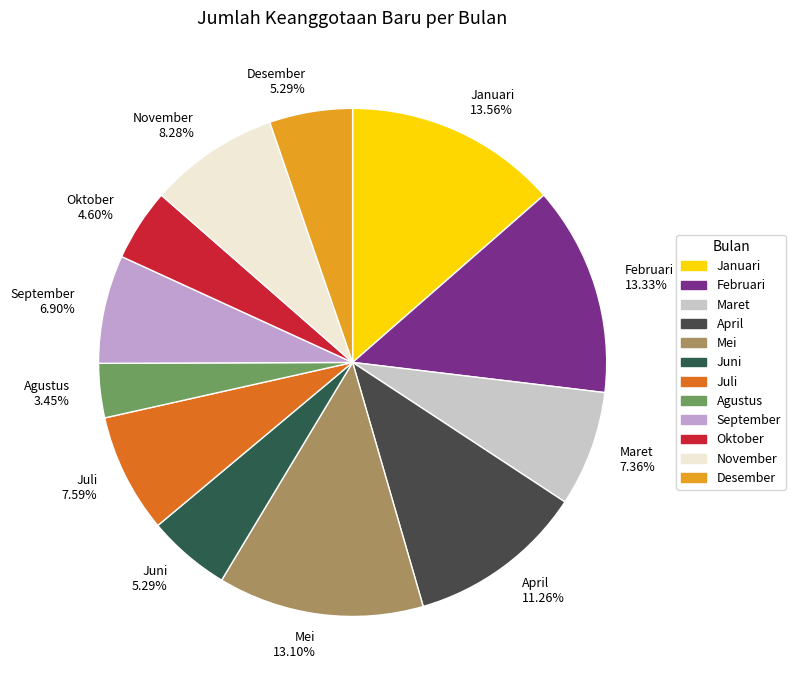

Is there a majority slice in this chart?

No